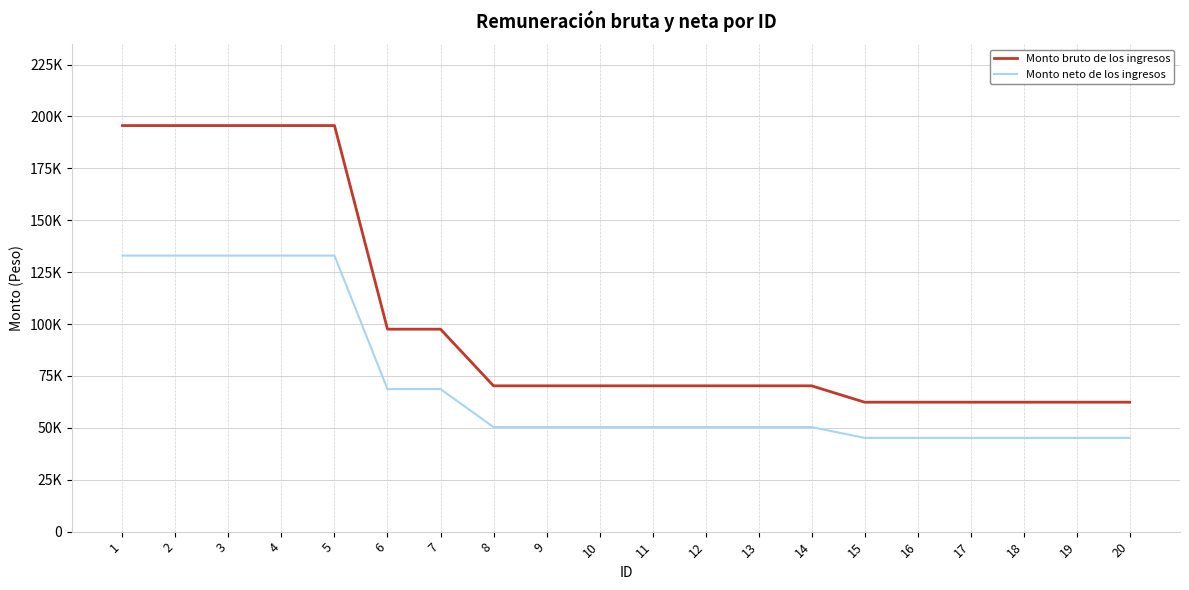

What is the difference between the maximum and second lowest values in the Monto bruto de los ingresos series?

133260.7